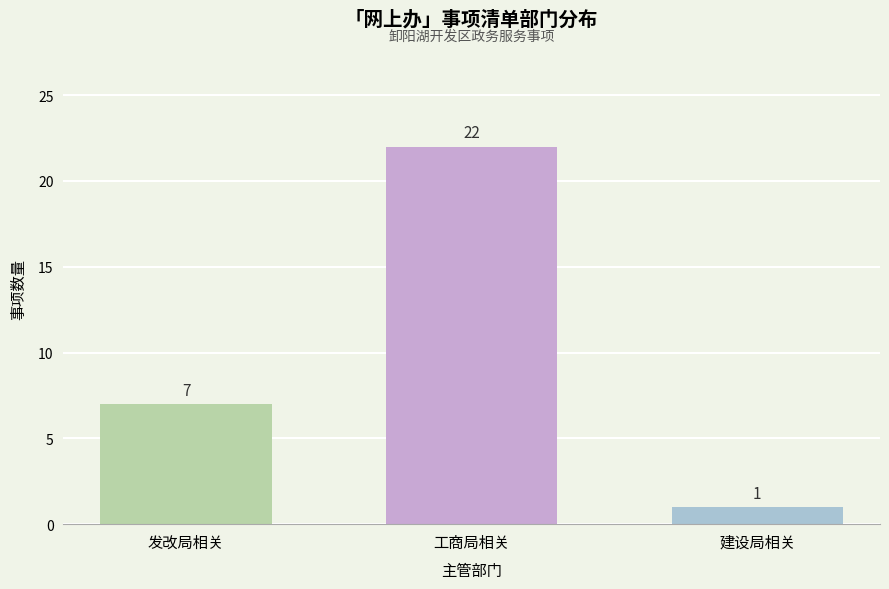

Reading left to right, list all the values displayed in this chart.

发改局相关=7	工商局相关=22	建设局相关=1